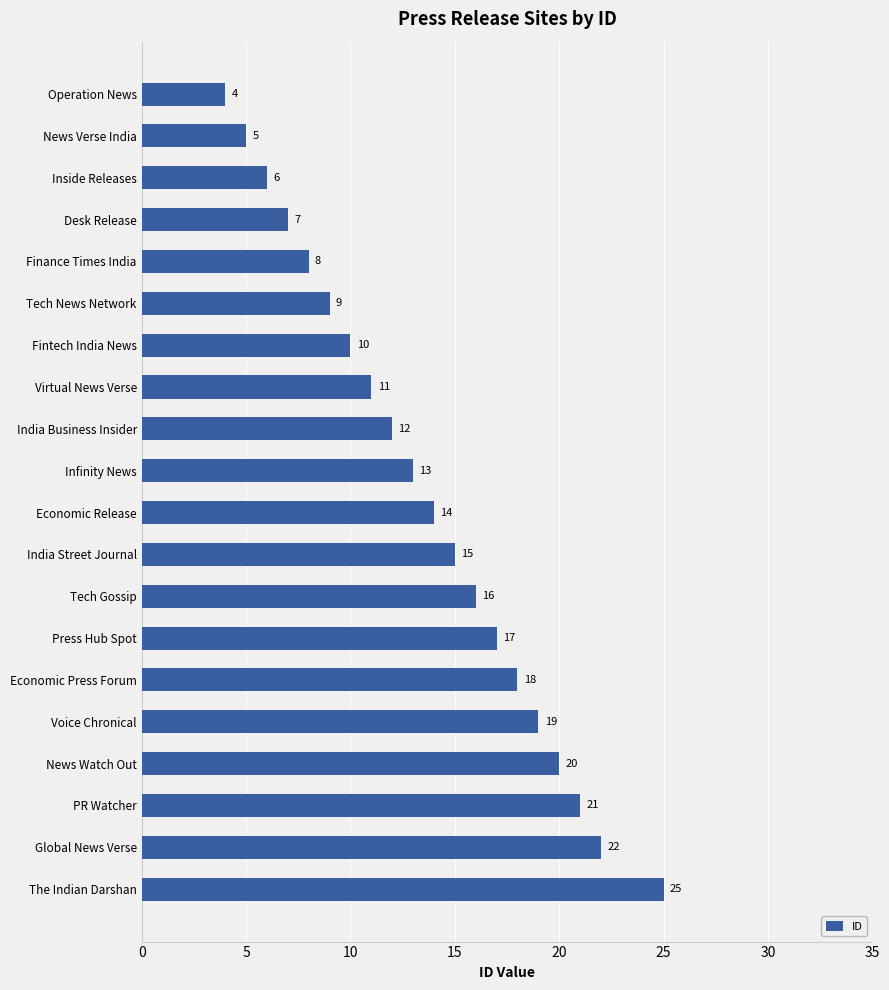

What position from the bottom is India Street Journal?

9